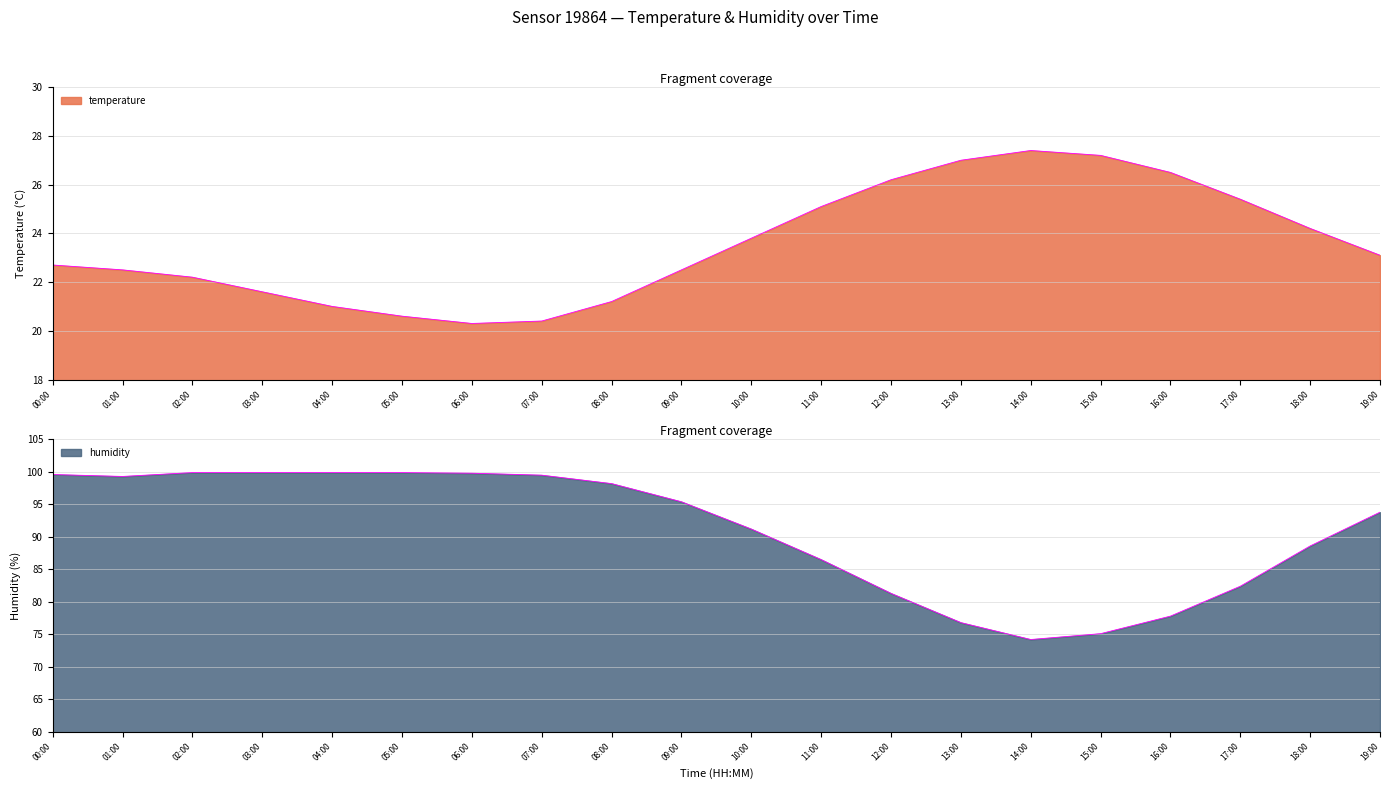

At how many categories does at least one series exceed 57?

20